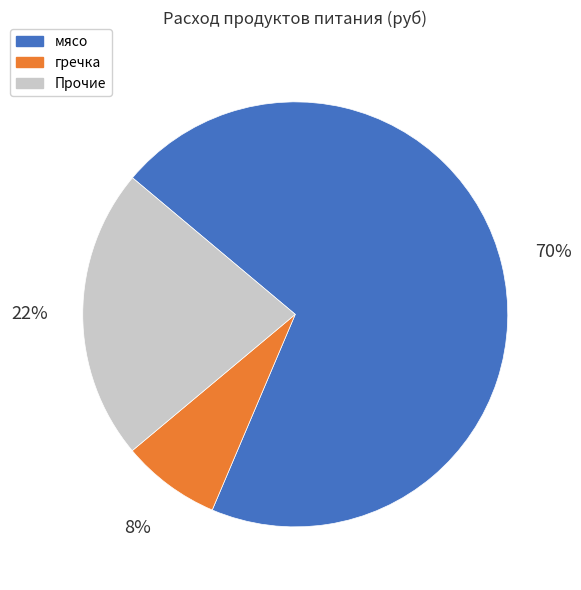

Is there any slice that represents more than half of the pie?

Yes